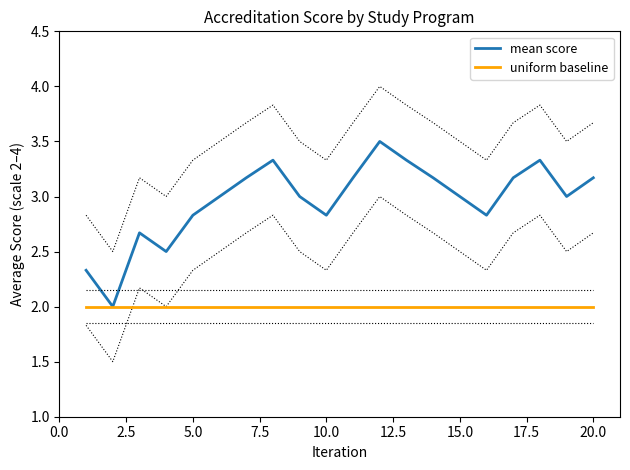

What is the maximum value for mean score?

3.5